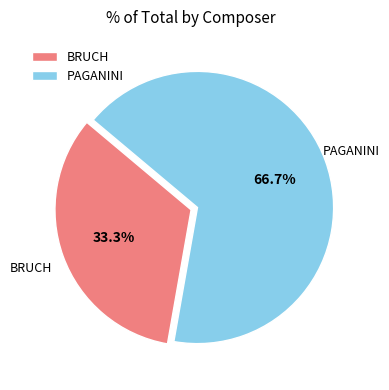

What is the majority slice?

PAGANINI